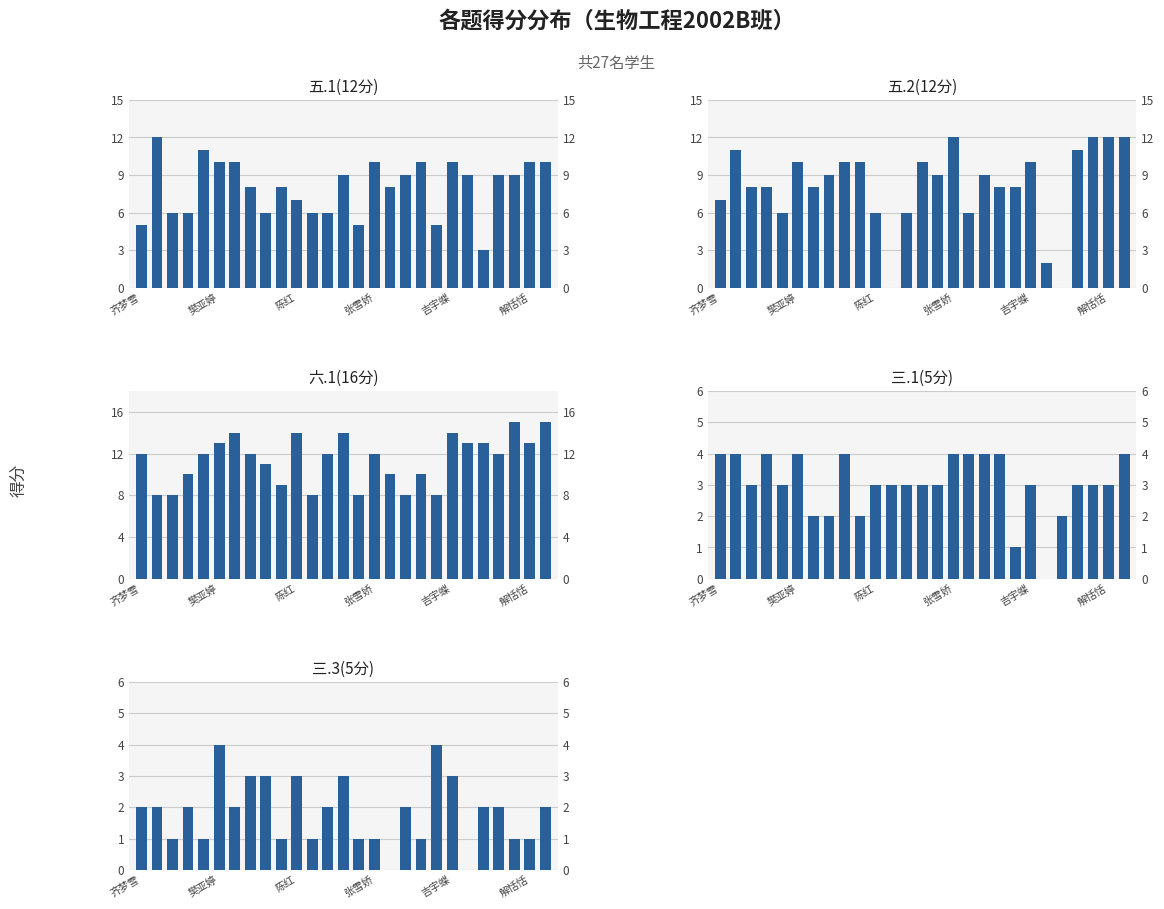

Which category has the highest value across all series?

24